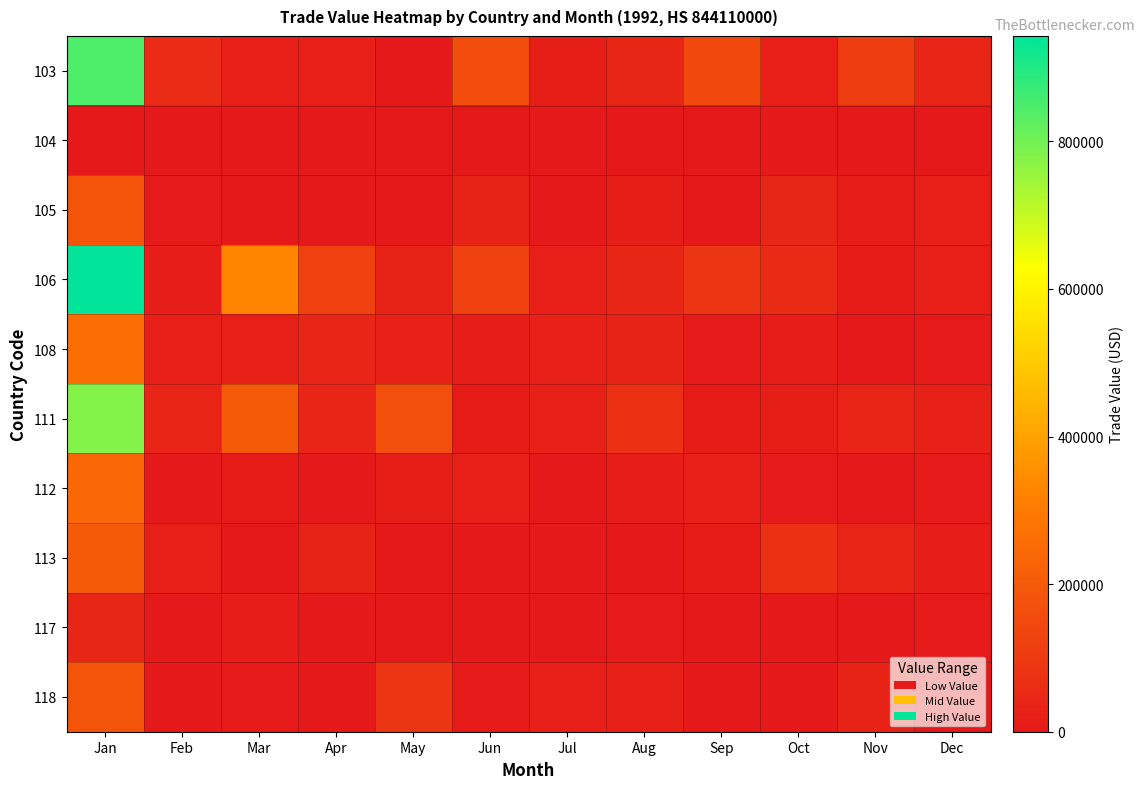

How many categories are shown in the chart?

12